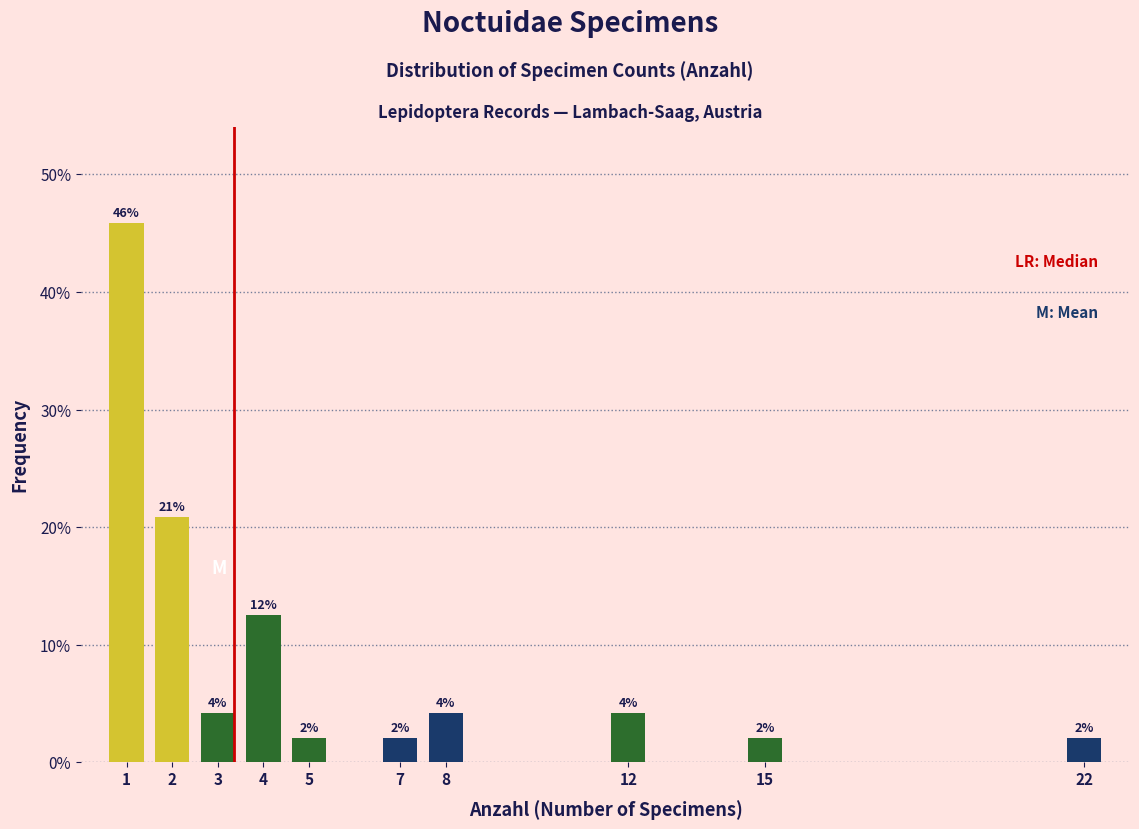

How many bars are there in total?

10